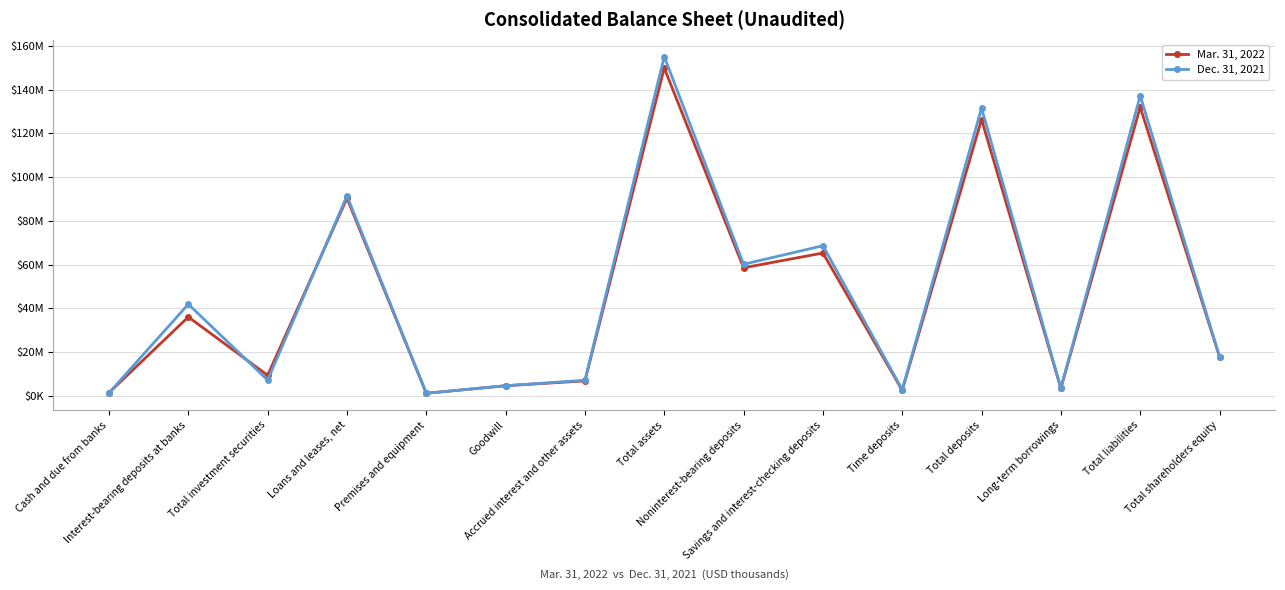

What are all the series names shown in the legend?

Mar. 31, 2022, Dec. 31, 2021